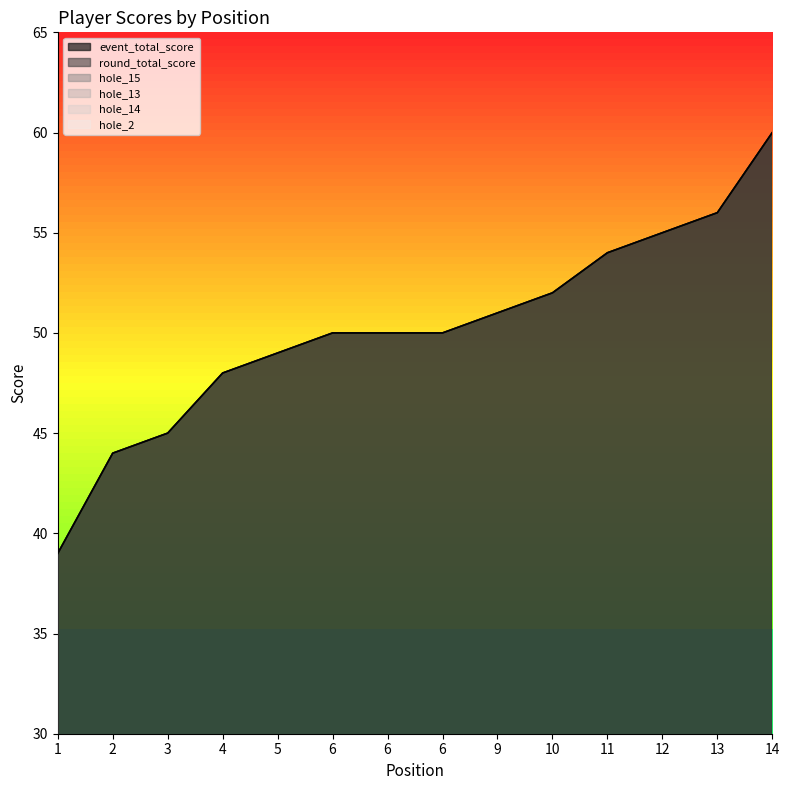

Is it true that hole_15 equals 3 at 5?

False